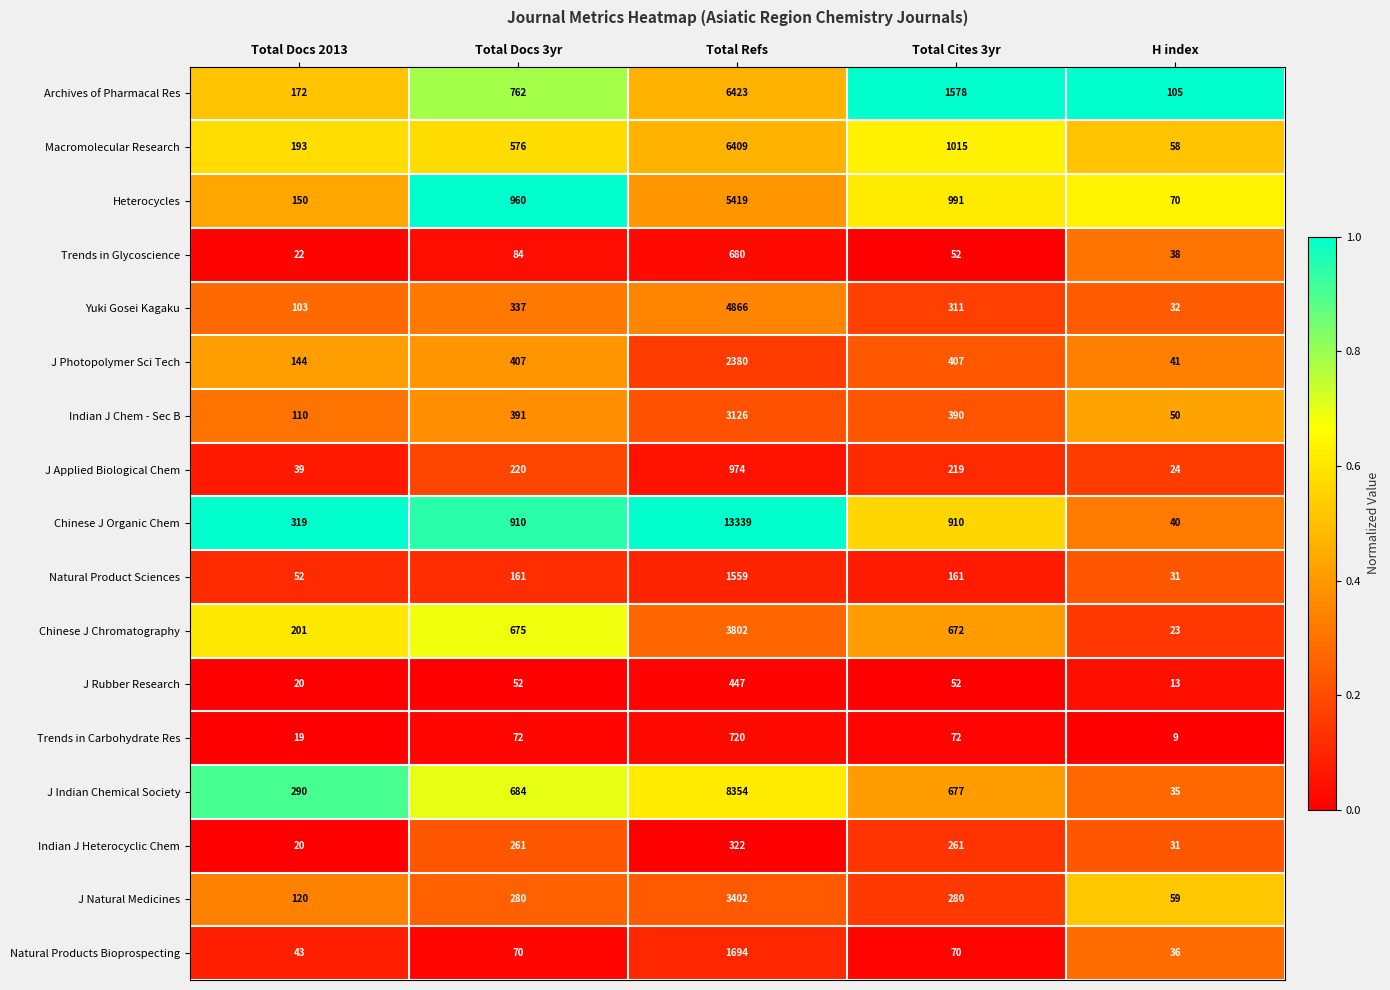

Rank the series by their maximum value, from lowest to highest.

Indian J Heterocyclic Chem, J Rubber Research, Trends in Glycoscience, Trends in Carbohydrate Res, J Applied Biological Chem, Natural Product Sciences, Natural Products Bioprospecting, J Photopolymer Sci Tech, Indian J Chem - Sec B, J Natural Medicines, Chinese J Chromatography, Yuki Gosei Kagaku, Heterocycles, Macromolecular Research, Archives of Pharmacal Res, J Indian Chemical Society, Chinese J Organic Chem